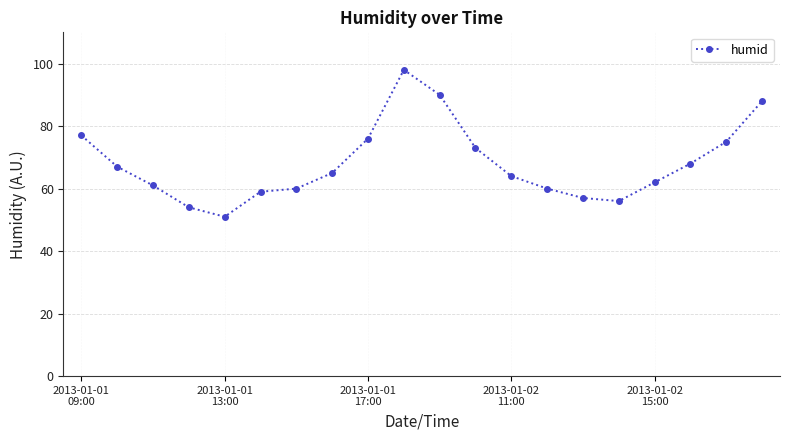

True or false: there are more than 2 points higher than both neighbors.

False